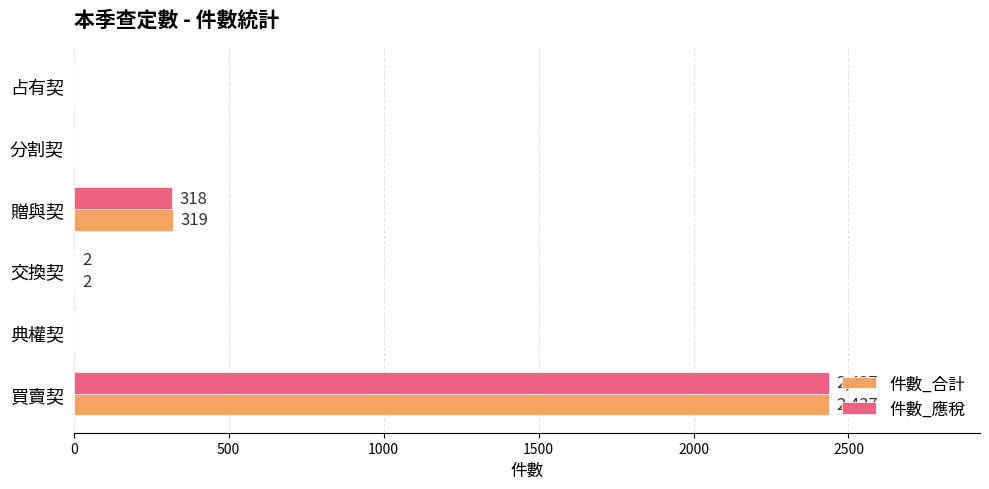

What is the total value across all series at 交換契?

4